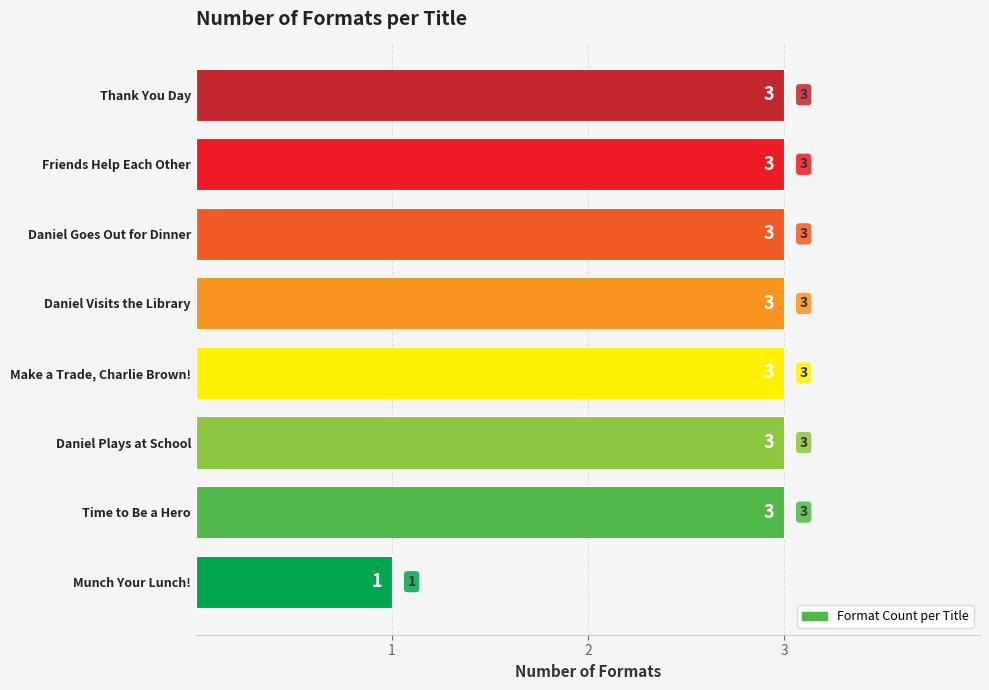

What is the maximum value shown in the chart?

3